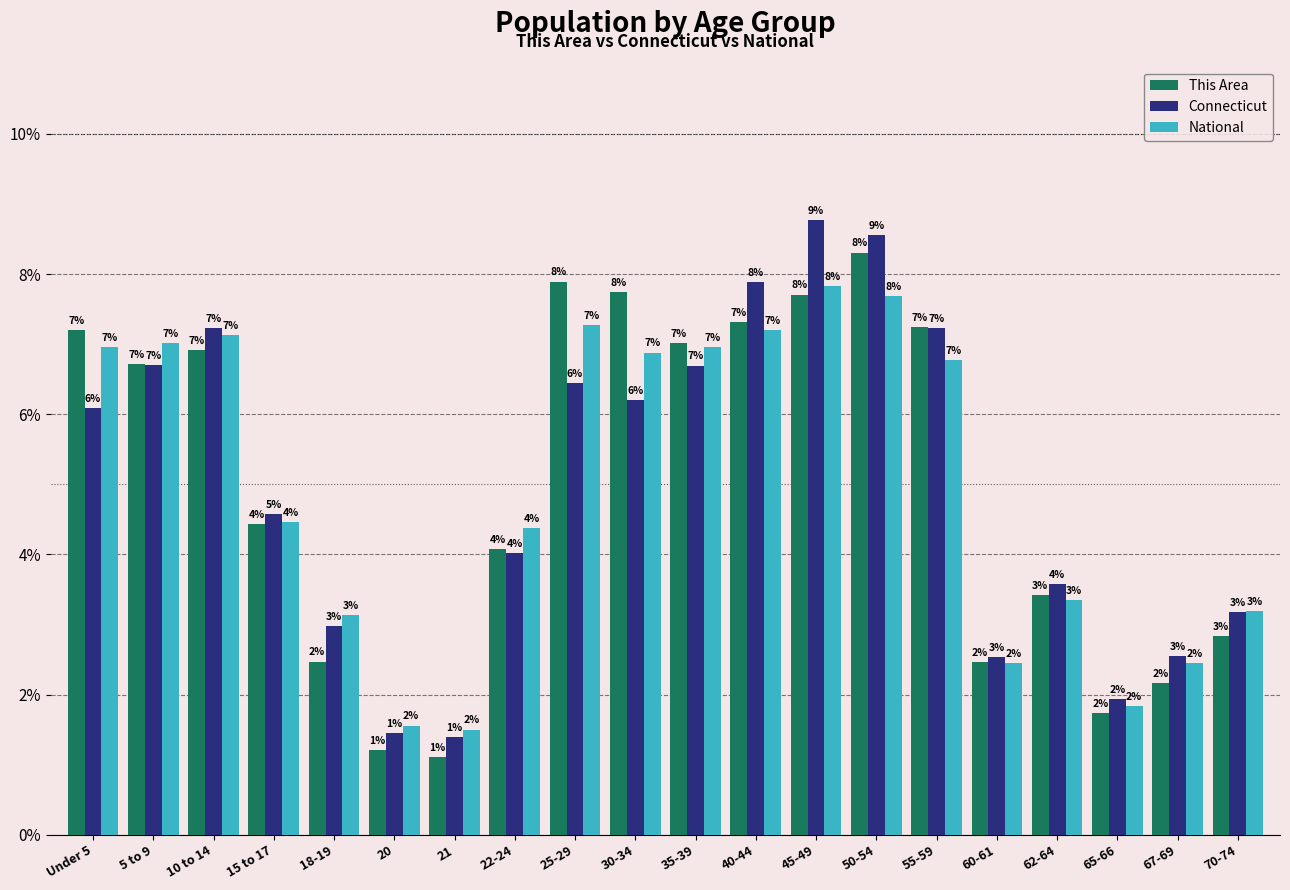

Which series changed the most between Under 5 and 21?

This Area